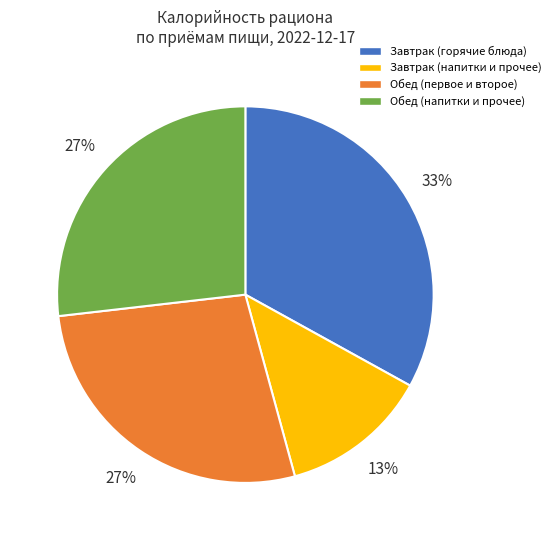

Is there a majority slice in this chart?

No